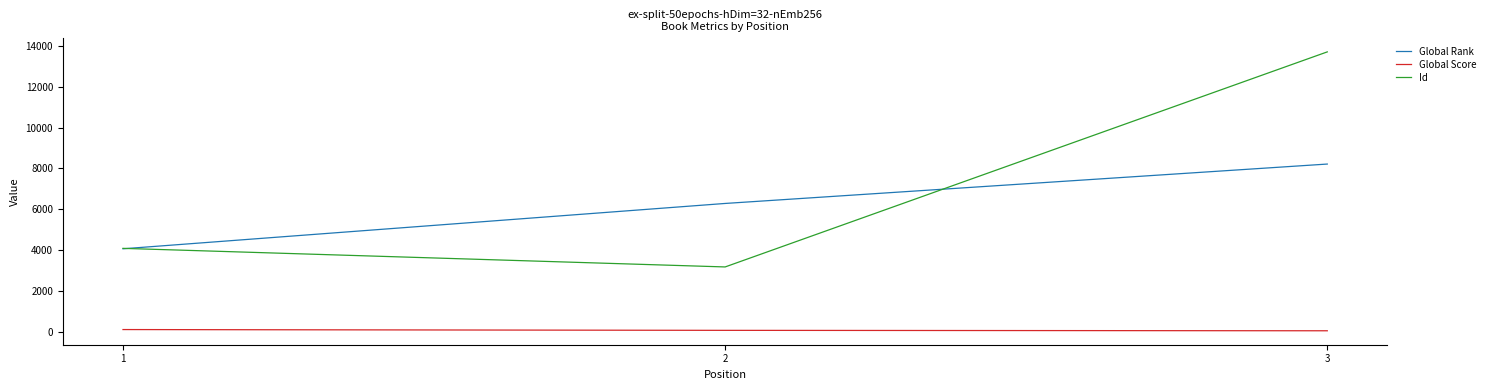

What is the difference between the Global Score values at 1 and 3?

60